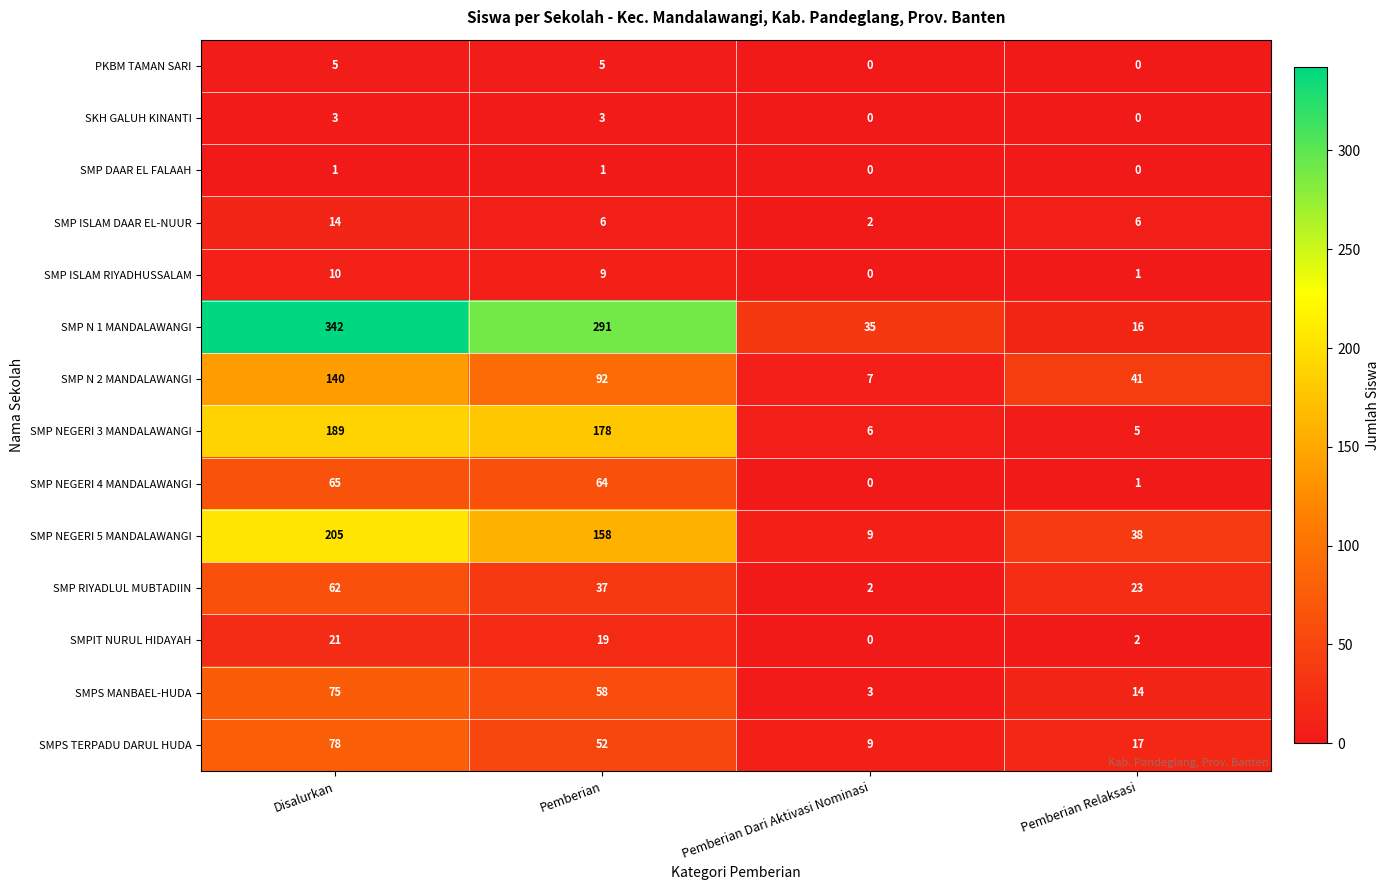

What is the total value across all series at Pemberian Relaksasi?

164